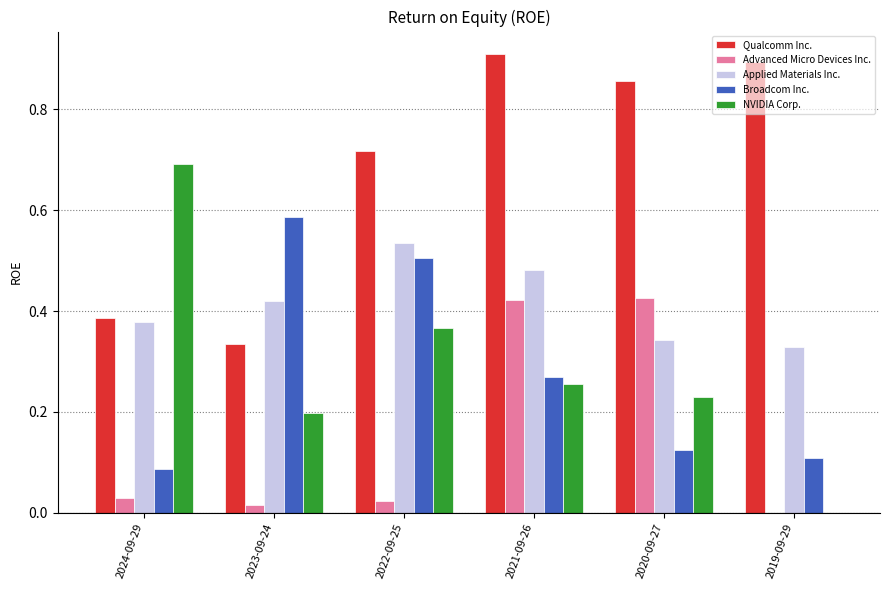

What is the sum of the Broadcom Inc. values at 2022-09-25 and 2021-09-26?

0.8